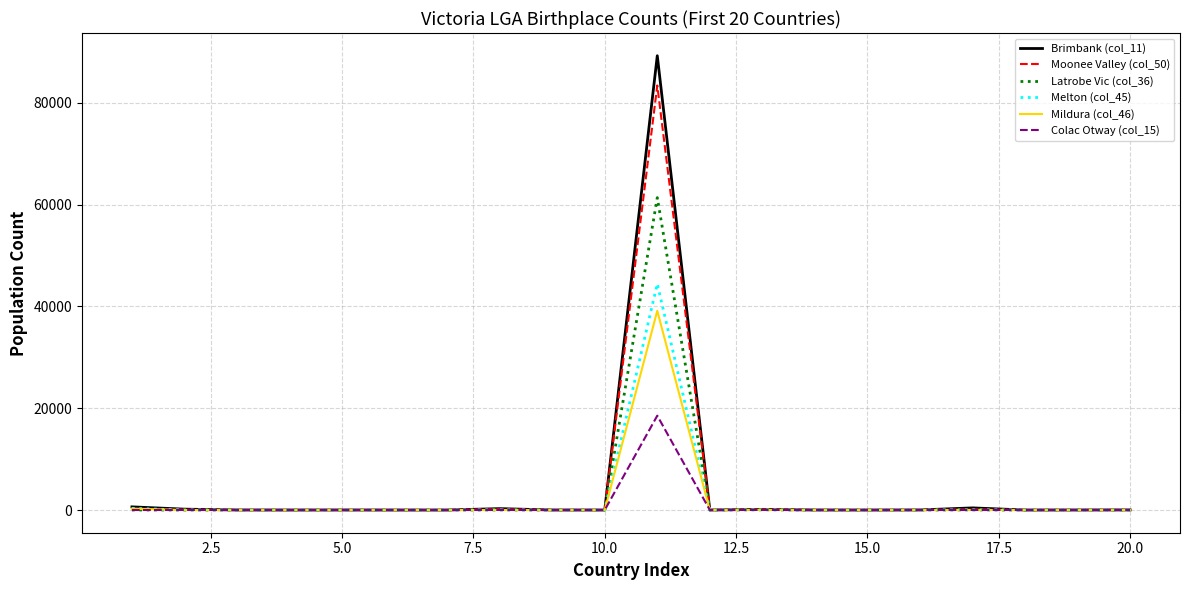

Which series has the widest spread of values?

Brimbank (col_11)